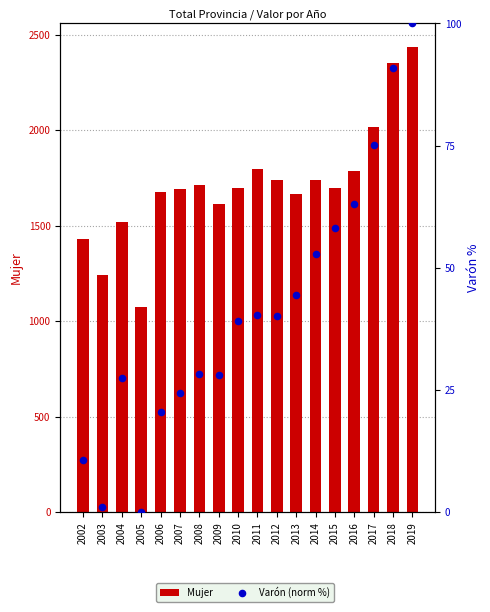

At how many categories does at least one series exceed 2381?

1